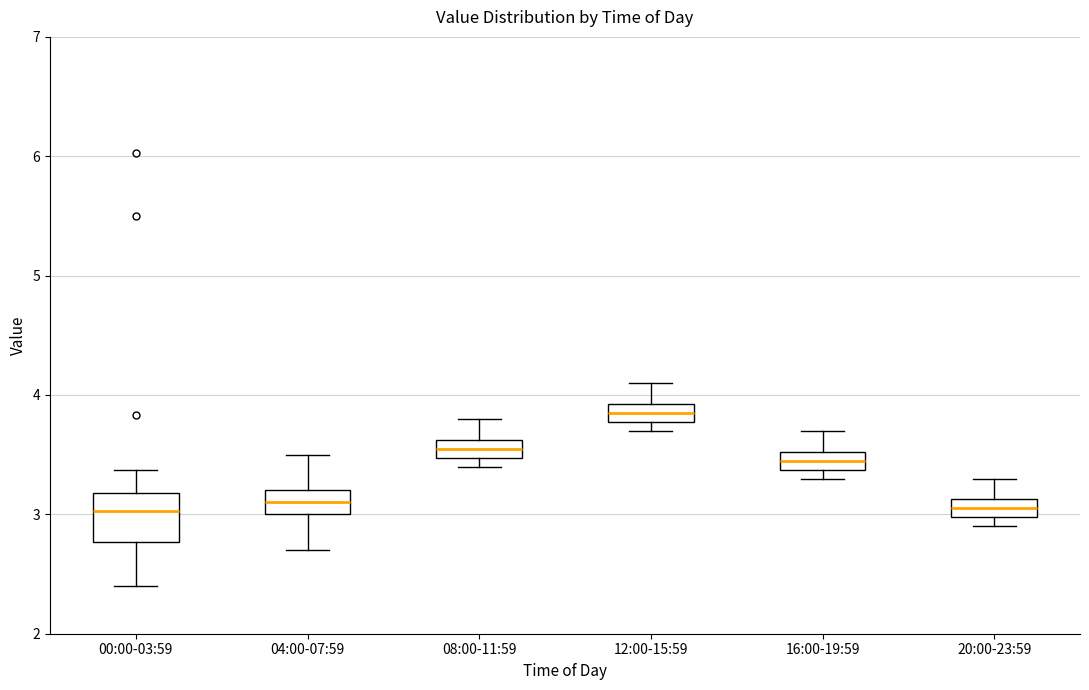

Where does the upper whisker of the box for 20:00-23:59 end on the y-axis? The values are not printed on the chart, so give them approximately, as read against the axis.

3.3